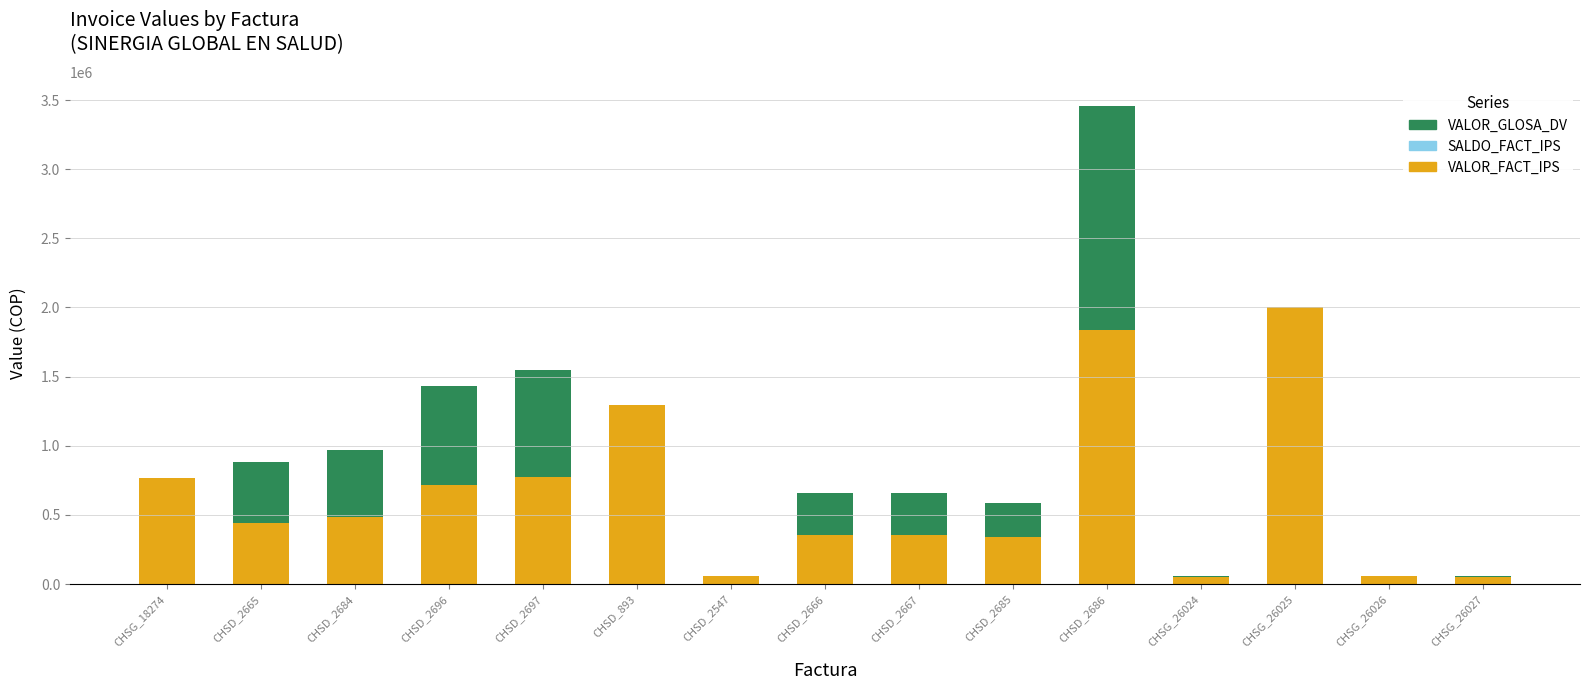

At which category is the sum across all series the highest?

CHSD_2686